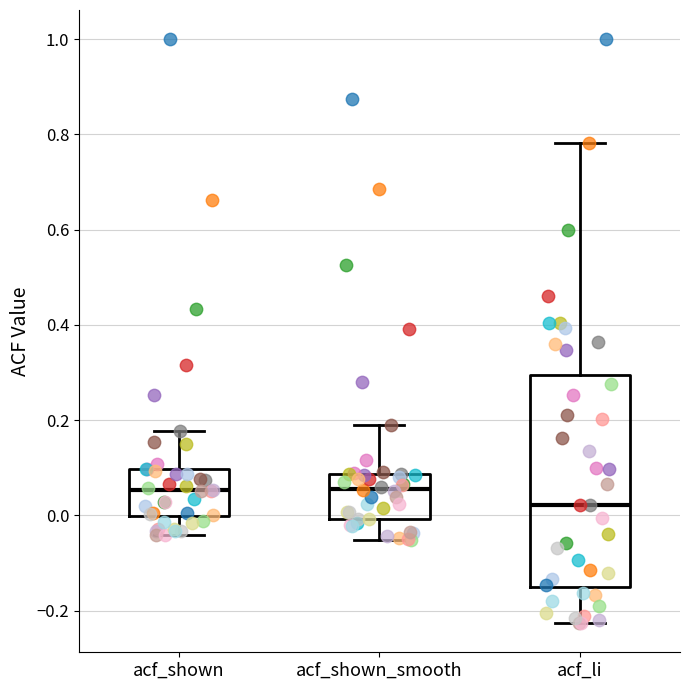

Reading left to right, transcribe this box plot: for each box, give where its median line is, the range the box spans, and where its two whiskers end, as read against the y-axis. The values are not printed on the chart, so give them approximately, as read against the axis.

acf_shown: median 0.06, box 0.00 to 0.10, whiskers -0.04 to 0.18
acf_shown_smooth: median 0.06, box 0.00 to 0.08, whiskers -0.06 to 0.18
acf_li: median 0.02, box -0.16 to 0.30, whiskers -0.22 to 0.78